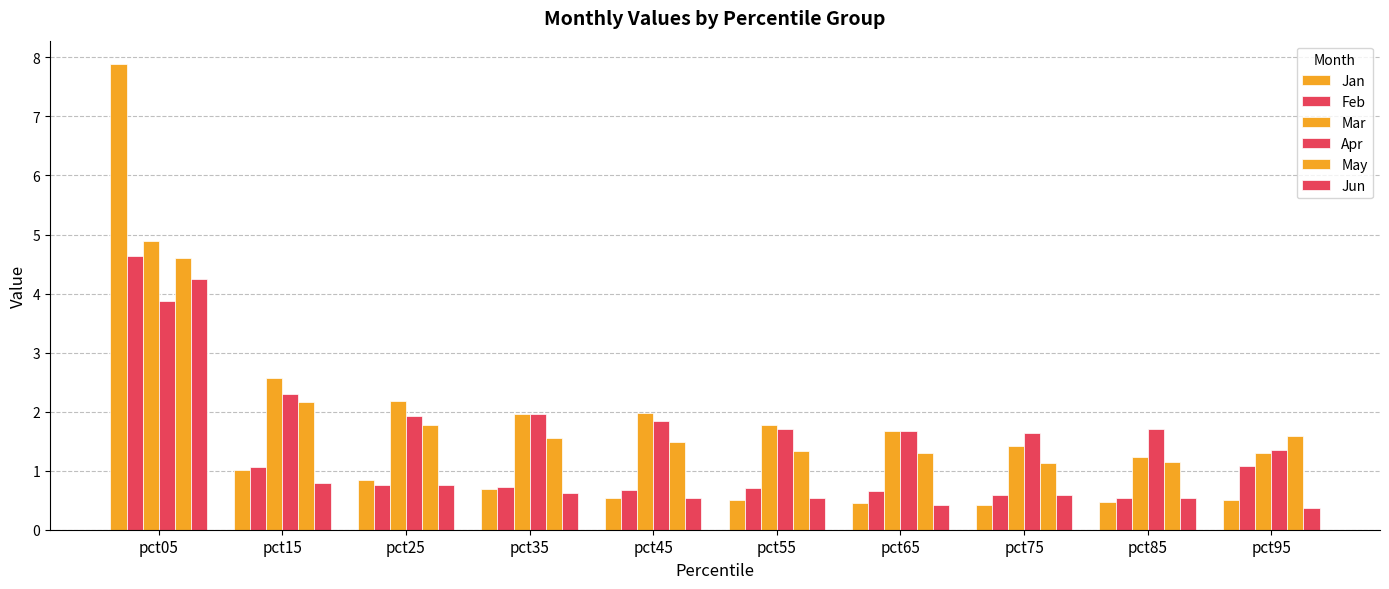

True or false: Jun has a value of 0.6 at pct95.

False